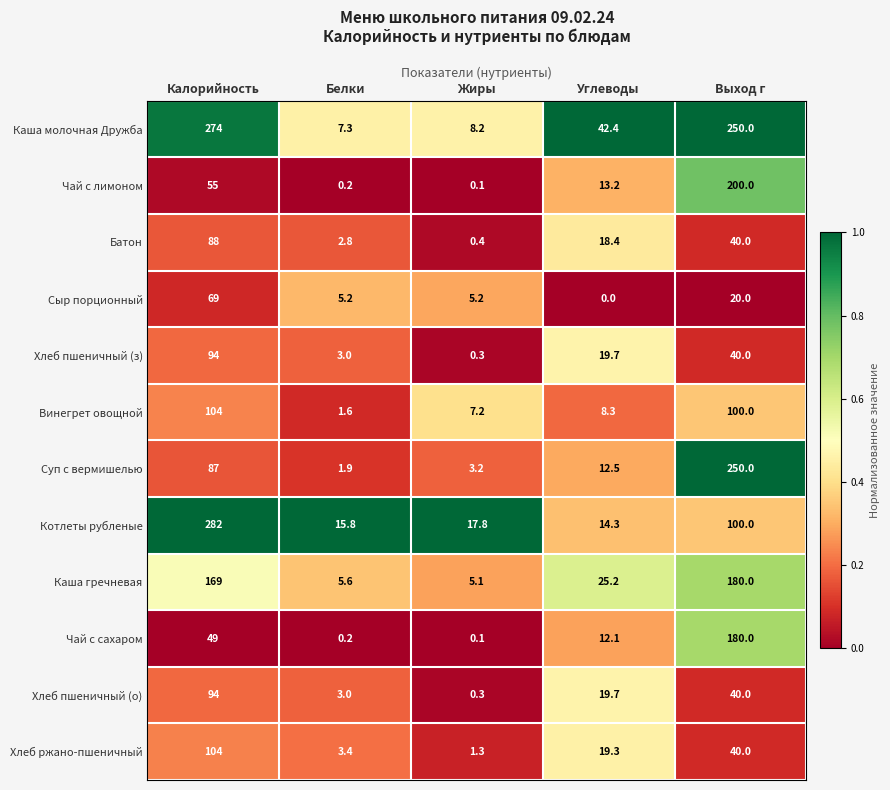

What is the total value across all series at Углеводы?

205.1